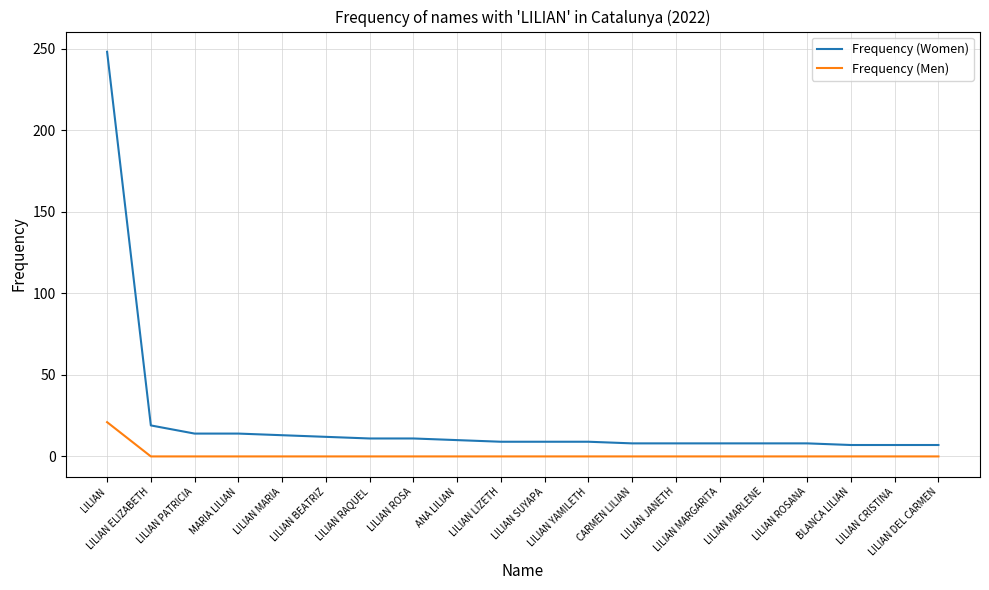

Which series has the largest total across all categories?

Frequency (Women)